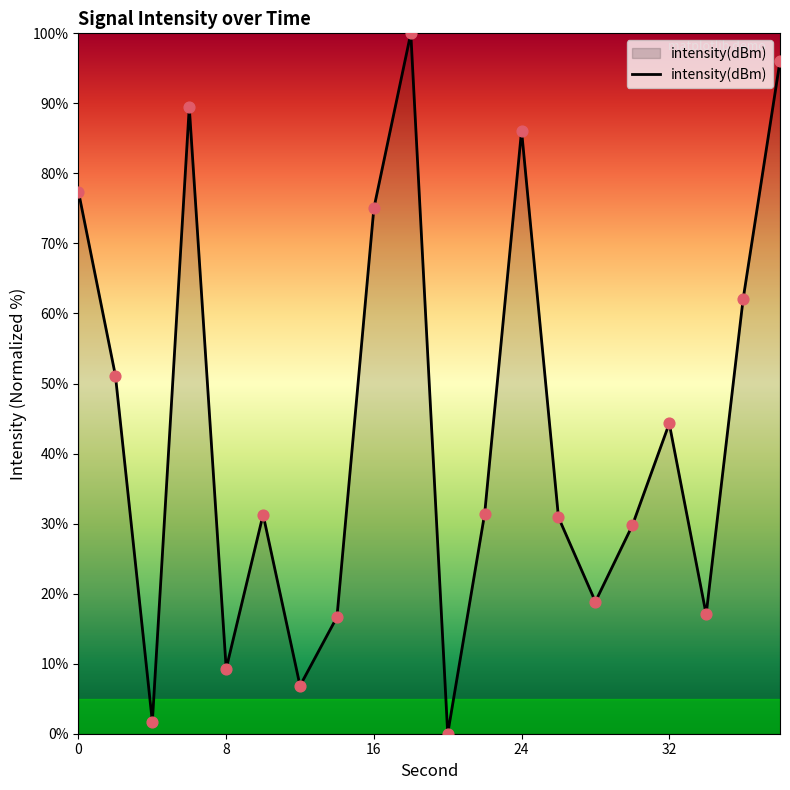

What is the greatest value displayed?

100.0